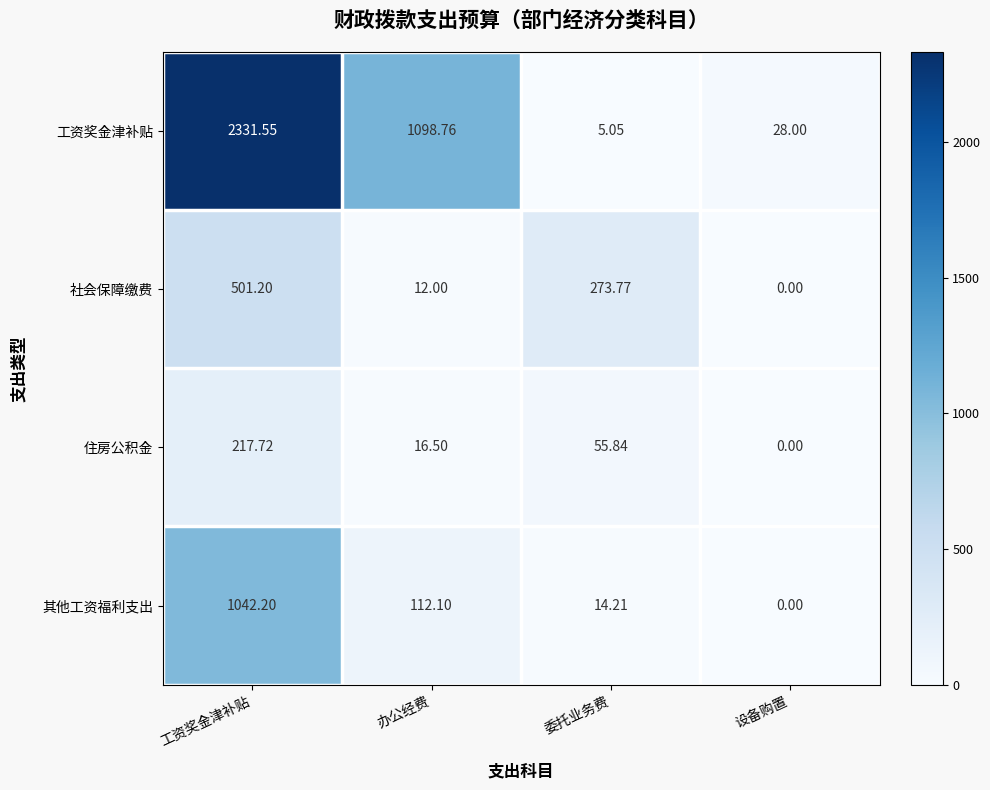

How many data points does each series have?

4